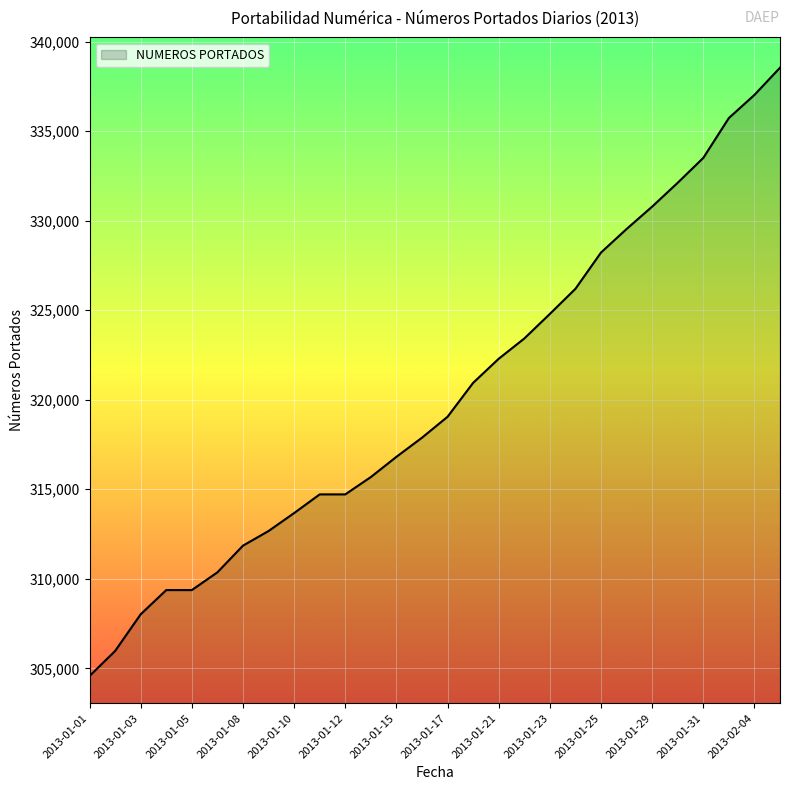

What is the maximum value shown in the chart?

338540